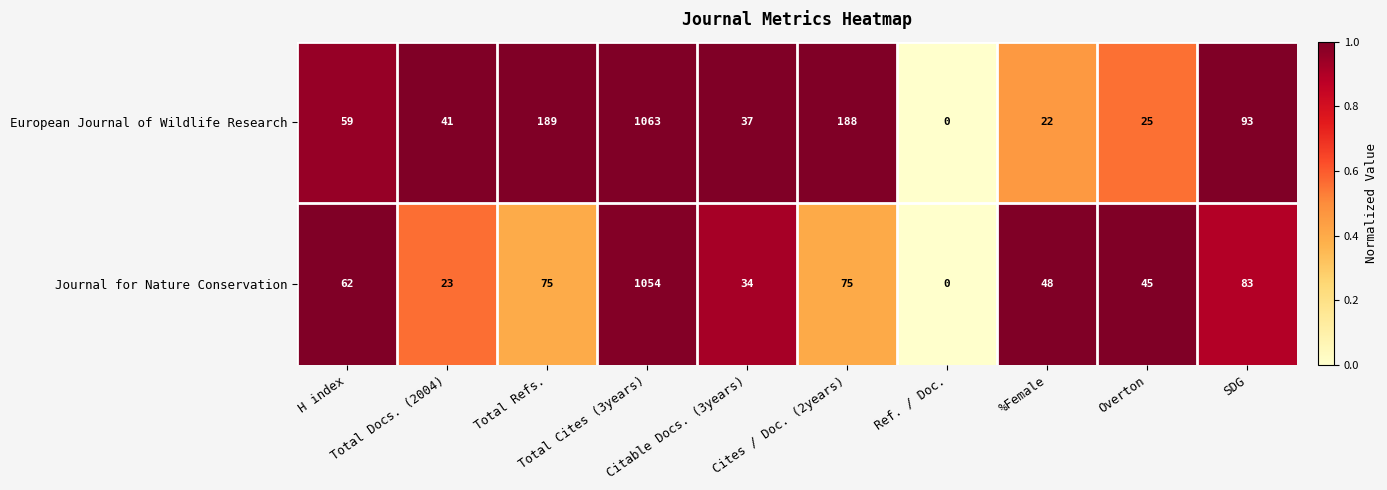

Which series has the largest total across all categories?

European Journal of Wildlife Research